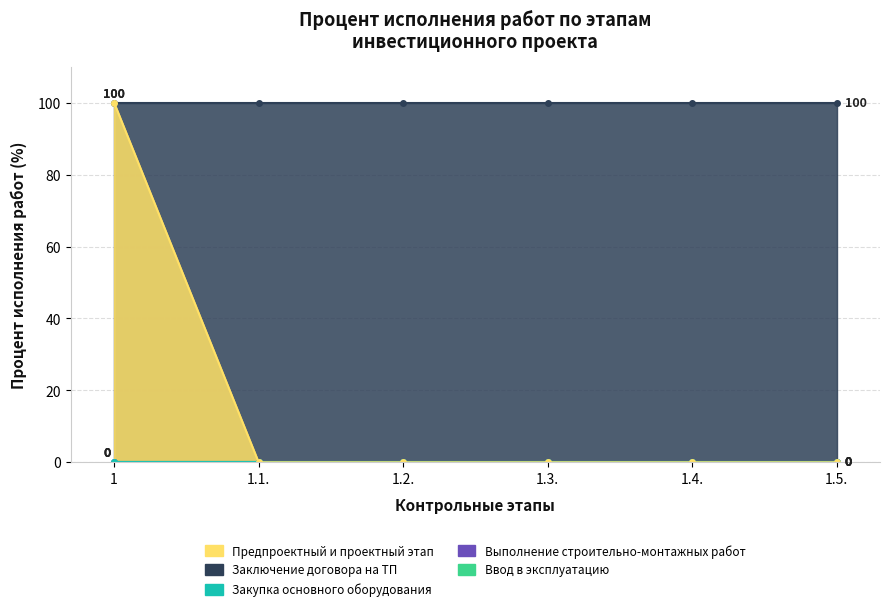

Reading left to right, extract all data points from this chart.

Предпроектный и проектный этап: 1=100	1.1.=0	1.2.=0	1.3.=0	1.4.=0	1.5.=0
Заключение договора на ТП: 1=100	1.1.=100	1.2.=100	1.3.=100	1.4.=100	1.5.=100
Закупка основного оборудования: 1=0	1.1.=0	1.2.=0	1.3.=0	1.4.=0	1.5.=0
Выполнение строительно-монтажных работ: 1=0	1.1.=0	1.2.=0	1.3.=0	1.4.=0	1.5.=0
Ввод в эксплуатацию: 1=0	1.1.=0	1.2.=0	1.3.=0	1.4.=0	1.5.=0